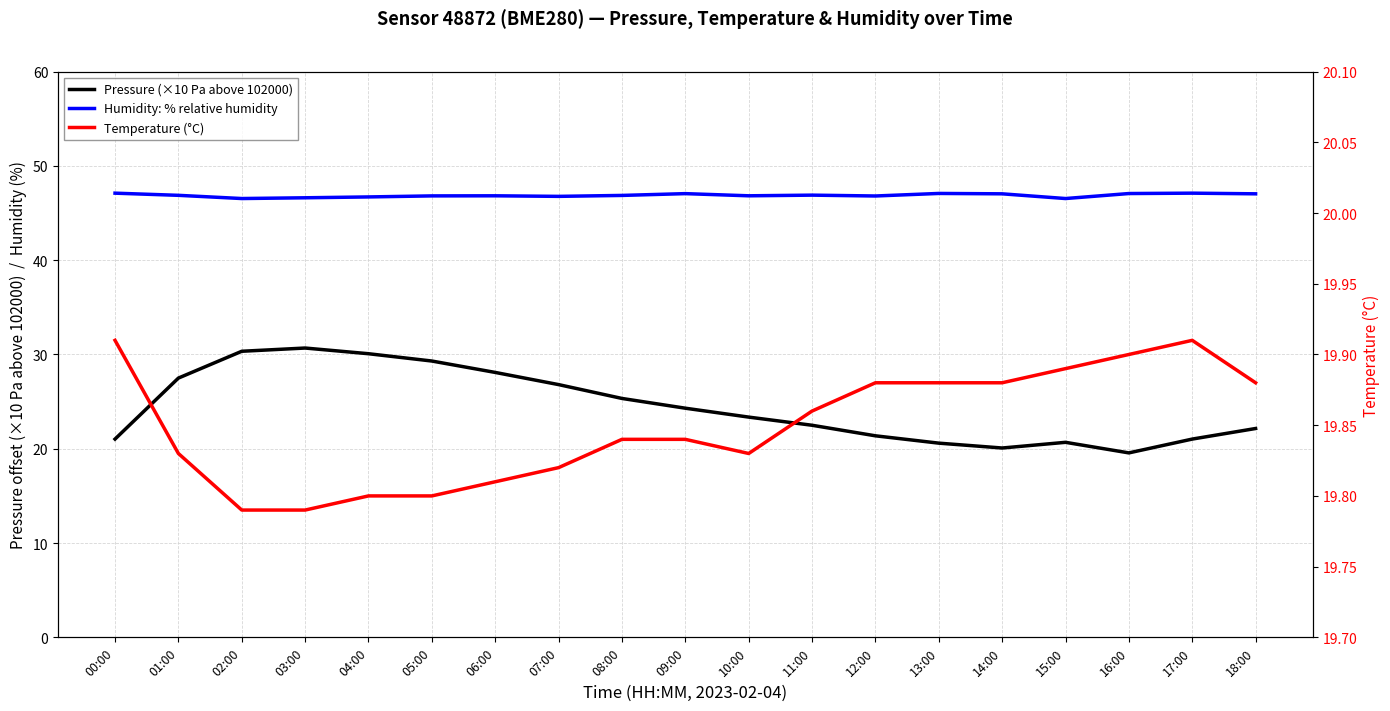

Where is the first local minimum for Temperature (°C)?

10:00